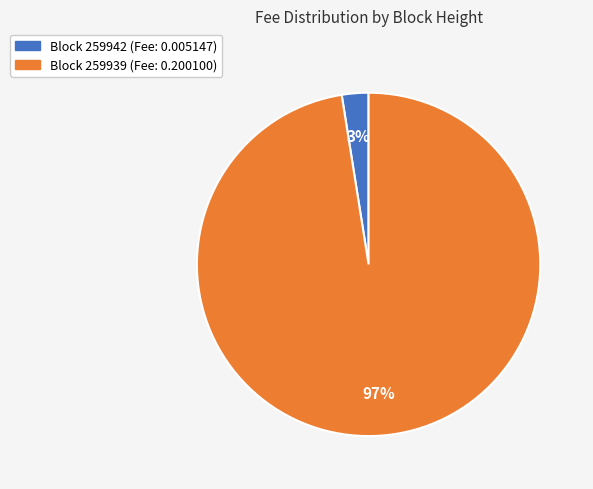

How many segments does this pie chart have?

2